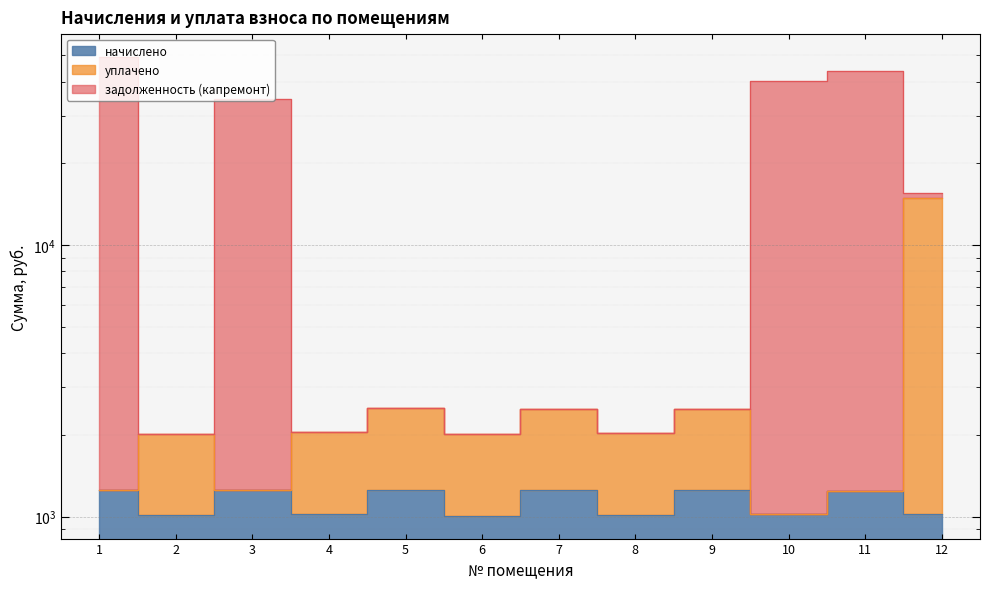

What is the sum of all задолженность (капремонт) values?

199084.6